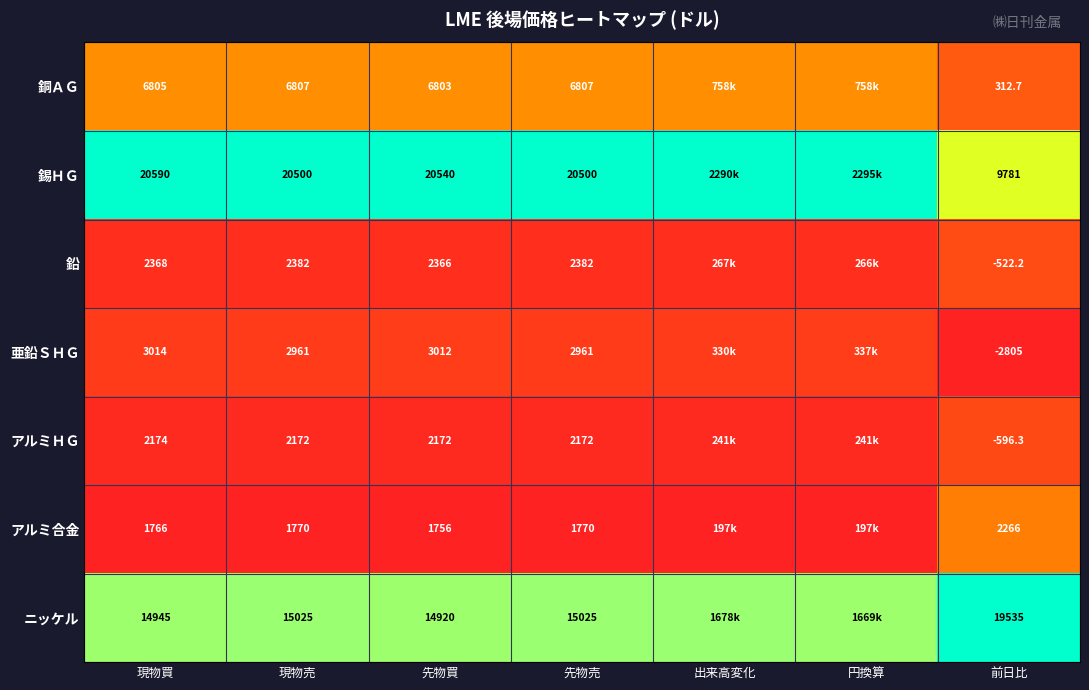

Is the value of ニッケル at 先物売 greater than the value of アルミ合金 at 先物買?

Yes